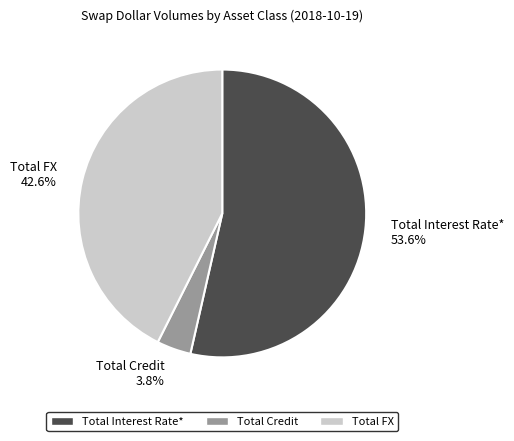

What percentage is the Total Interest Rate* slice, to the nearest percent?

54%